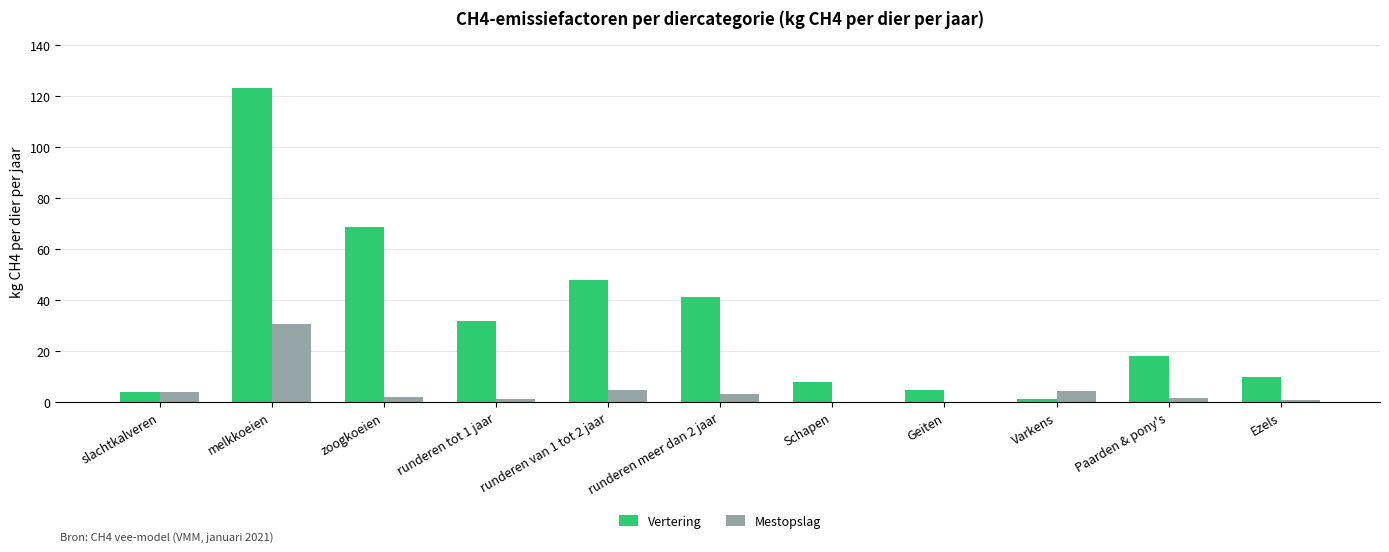

Which series changed the most between Varkens and Paarden & pony's?

Vertering